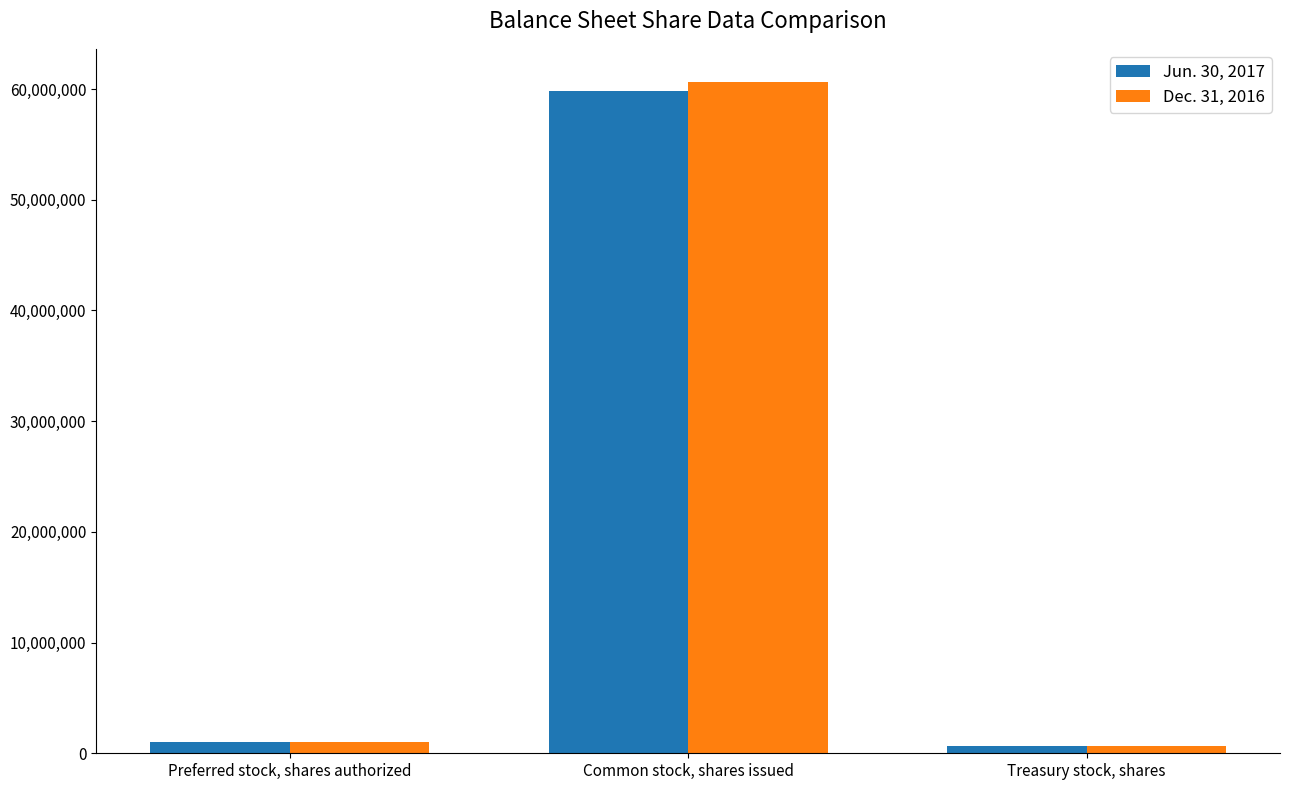

At which label is Jun. 30, 2017 closest to 30245572?

Preferred stock, shares authorized